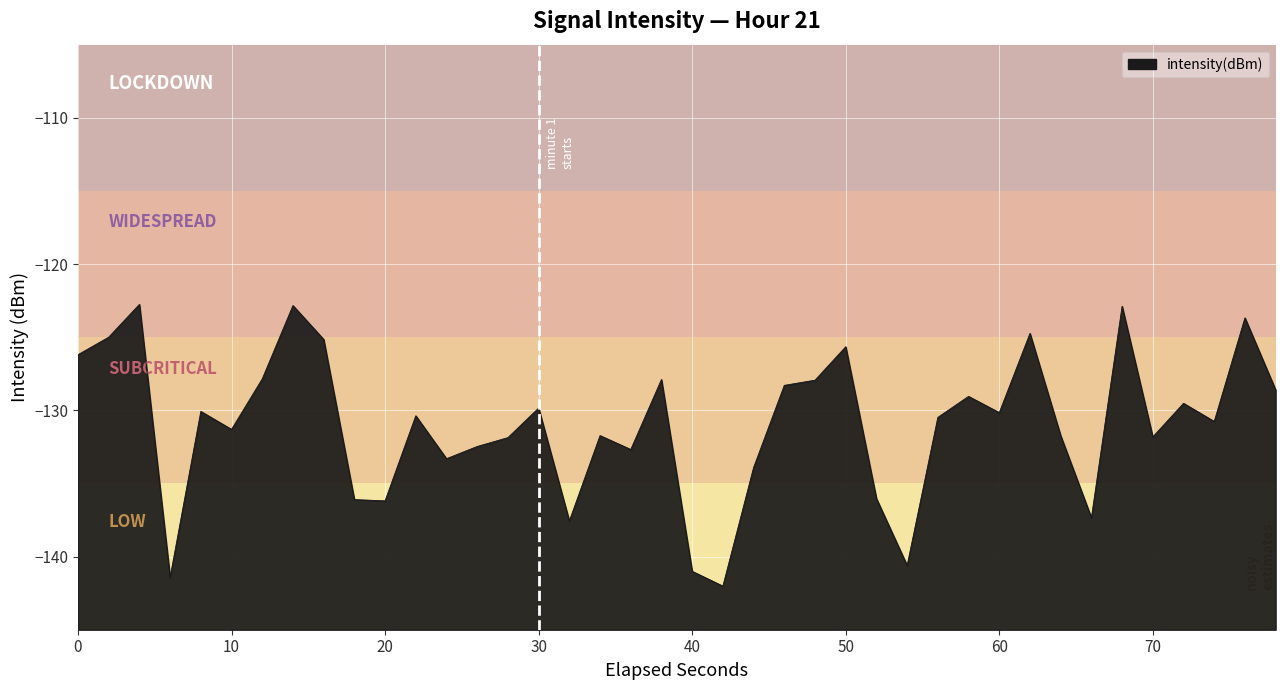

What is the smallest value displayed?

-142.0